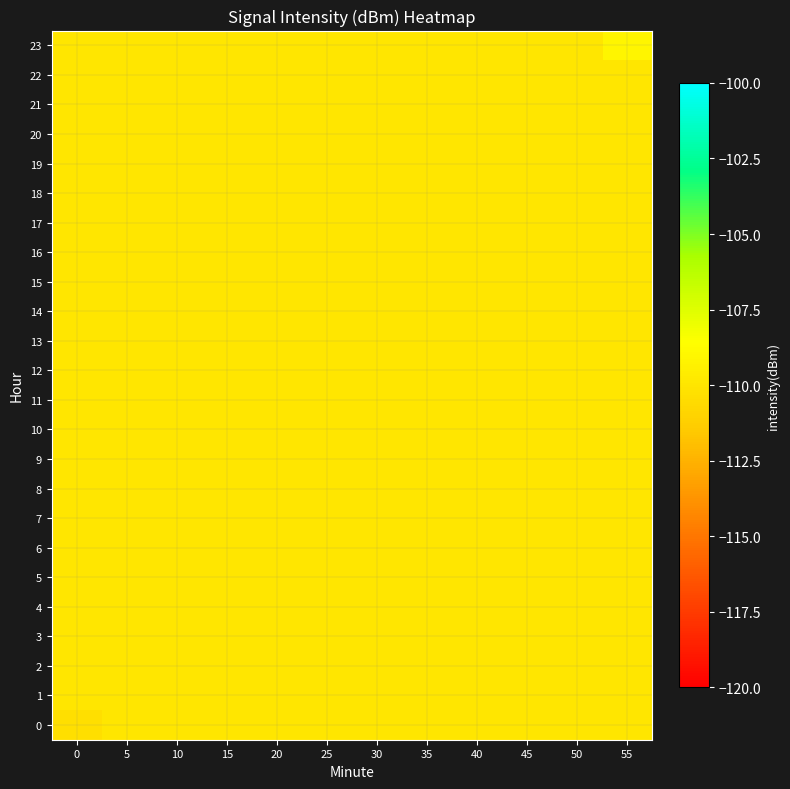

Which has a higher value, 55 or 50?

55